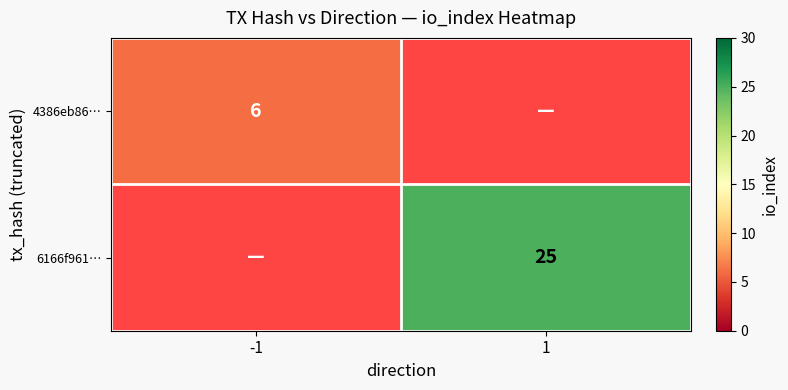

Is the value of 4386eb86… at -1 greater than the value of 6166f961… at 1?

No